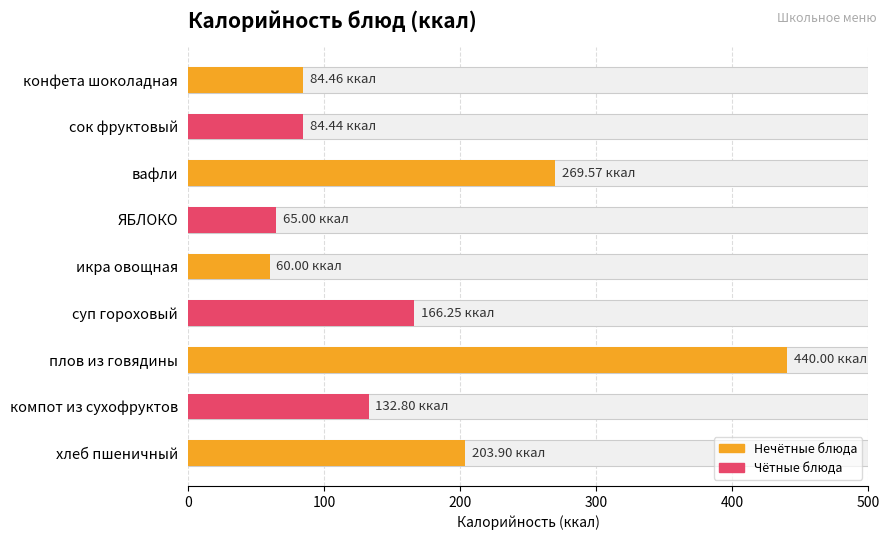

Is it true that the value at икра овощная is 29.6?

False